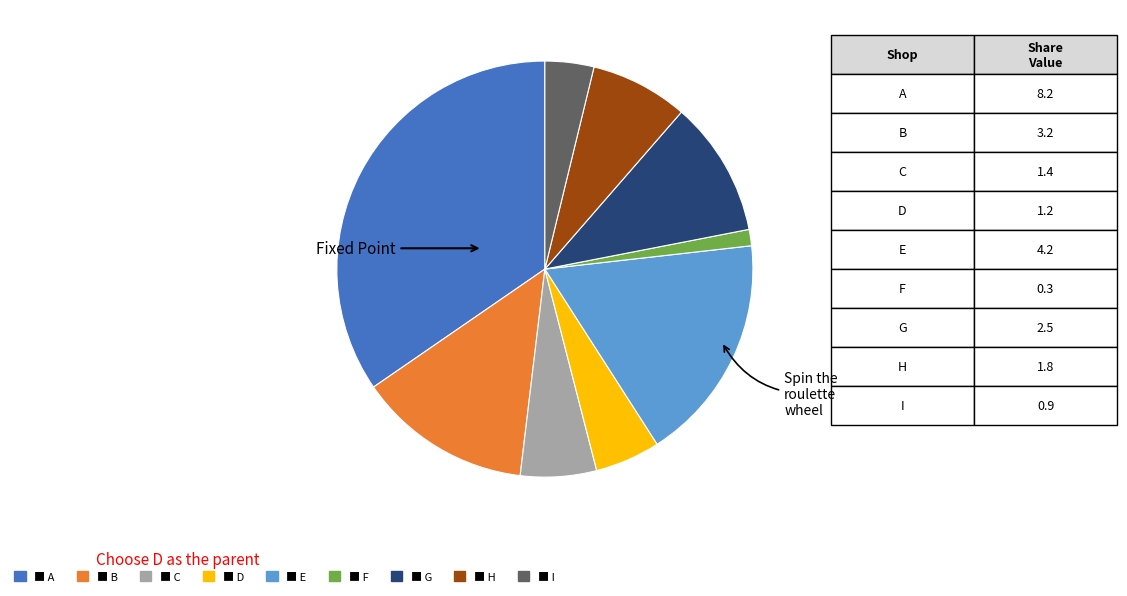

Is there a majority slice in this chart?

No